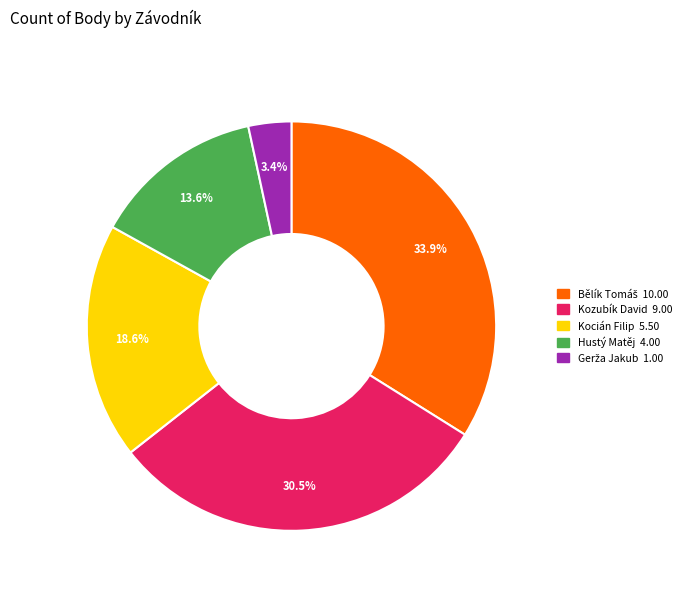

Does any single category account for the majority?

No